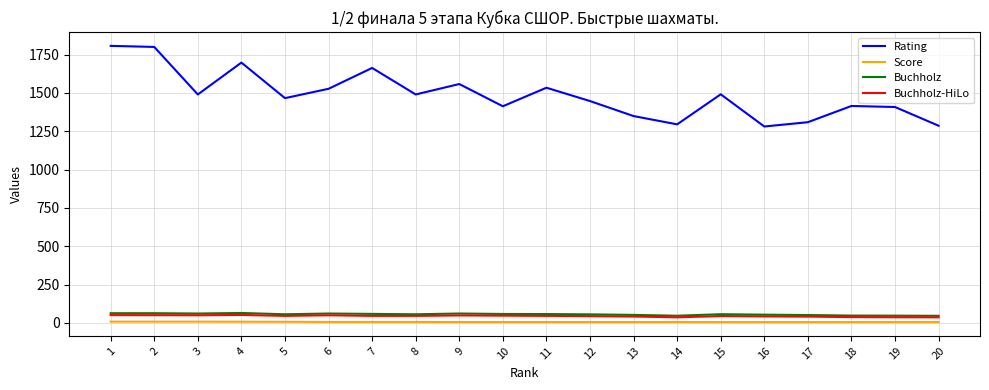

True or false: Buchholz-HiLo and Rating cross at least once.

False